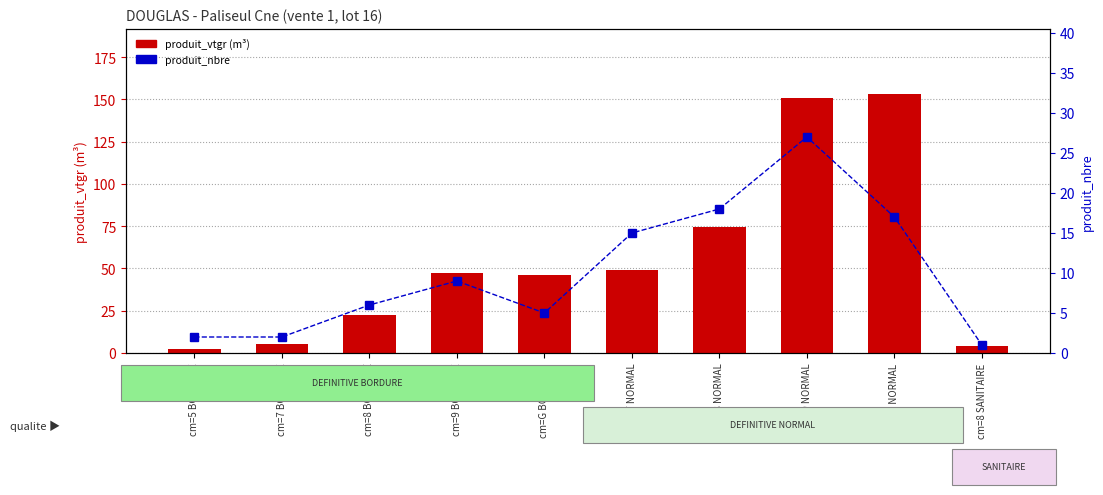

True or false: produit_nbre has a value of 2.0 at cm=5 BORDURE.

True